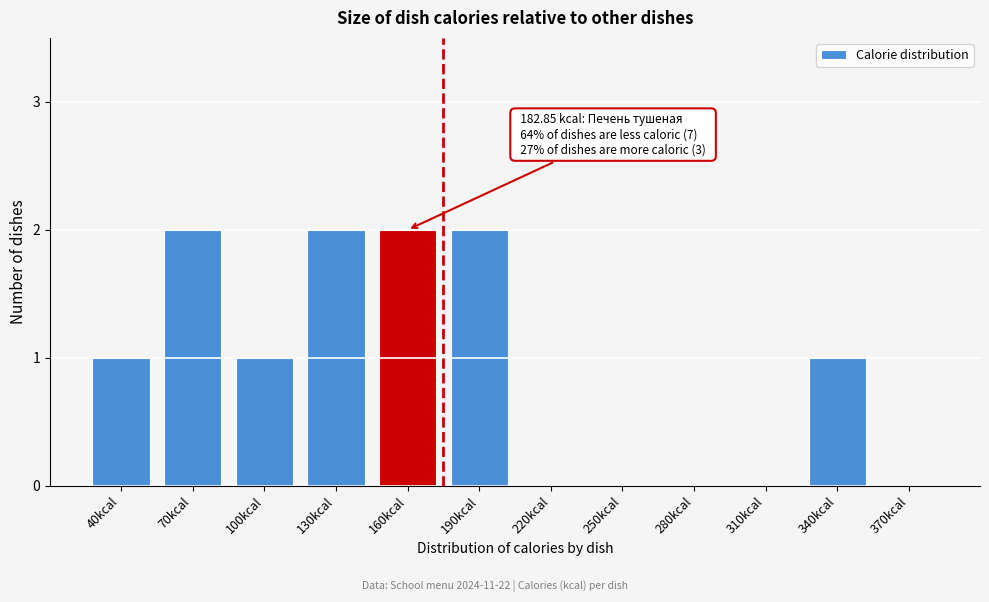

Reading left to right, list all the values displayed in this chart.

40kcal=1	70kcal=2	100kcal=1	130kcal=2	160kcal=2	190kcal=2	220kcal=0	250kcal=0	280kcal=0	310kcal=0	340kcal=1	370kcal=0